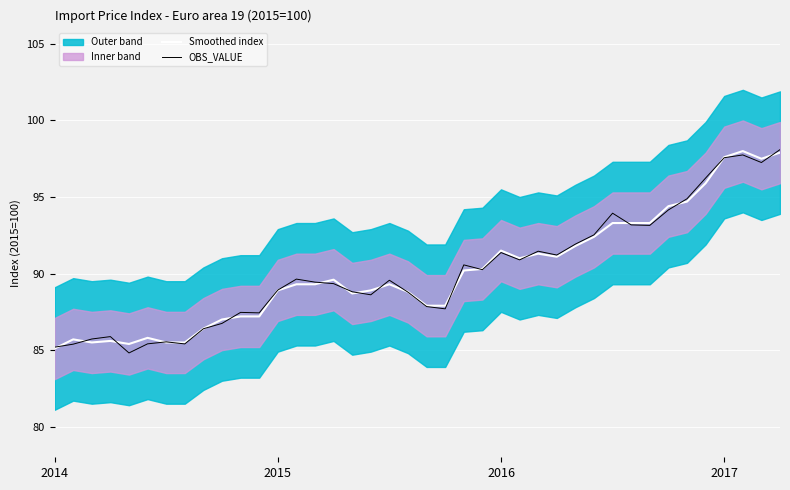

List the series in order of their overall mean, highest first.

OBS_VALUE, Smoothed index